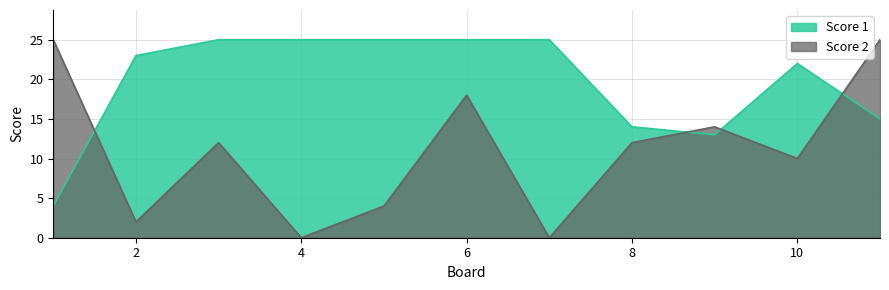

True or false: Score 2 and Score 1 cross at least once.

True